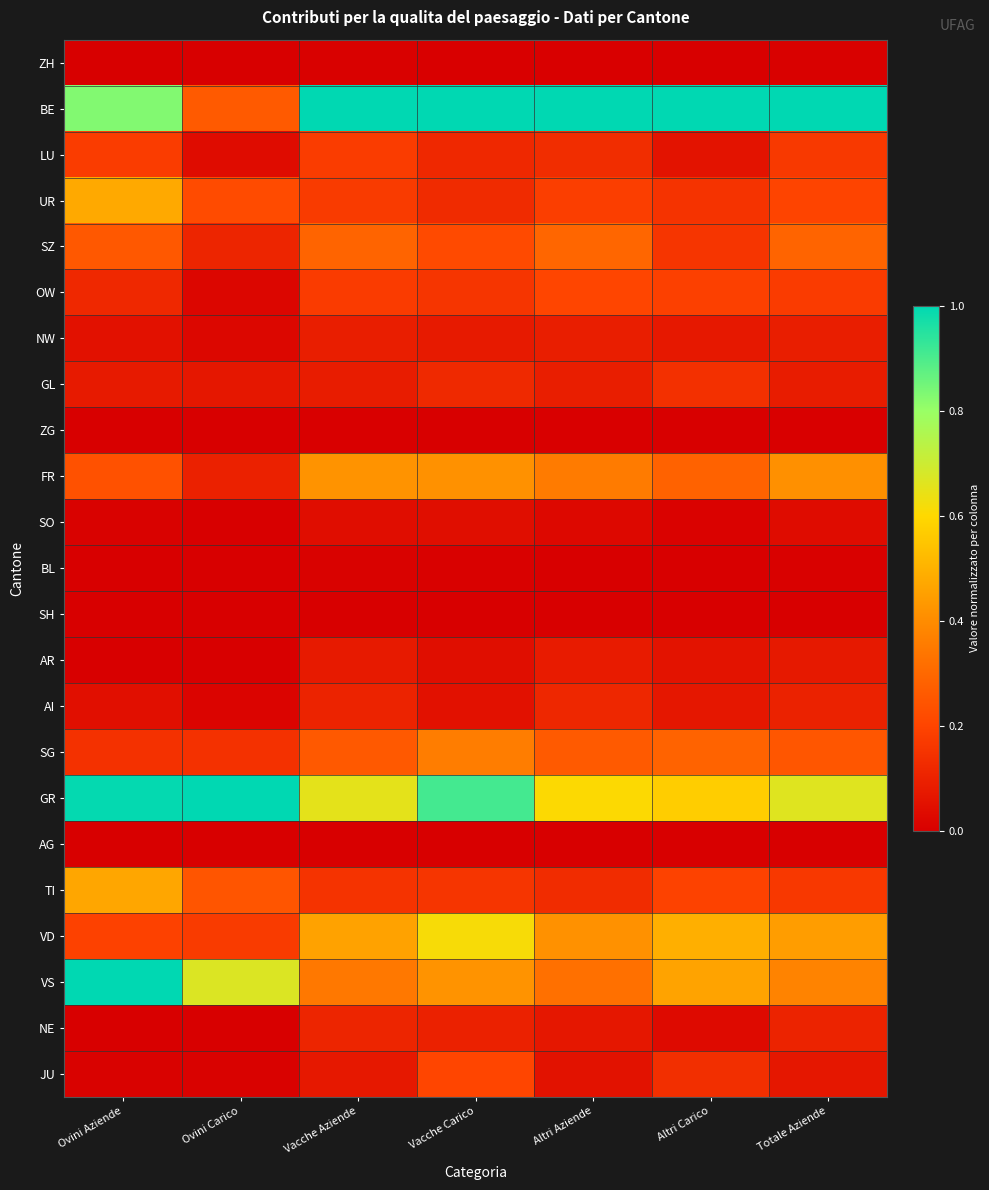

Rank the series at Altri Aziende from lowest to highest value.

SH, BL, AG, ZH, ZG, SO, JU, NE, AR, NW, GL, AI, TI, LU, UR, OW, SG, SZ, VS, FR, VD, GR, BE